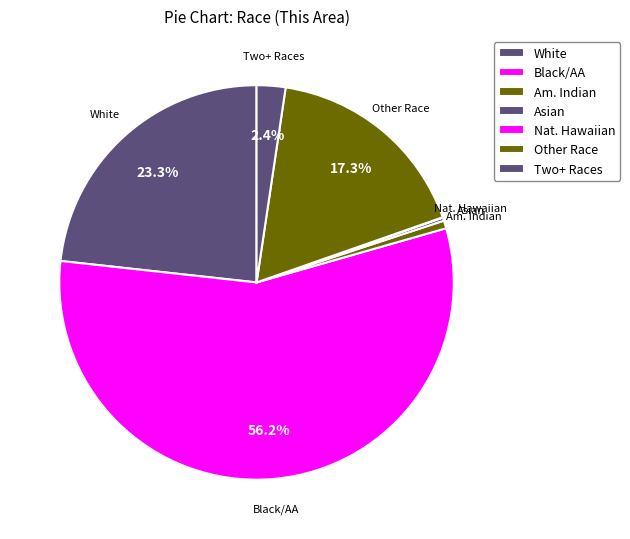

Which category has the biggest portion of the pie?

Black/AA